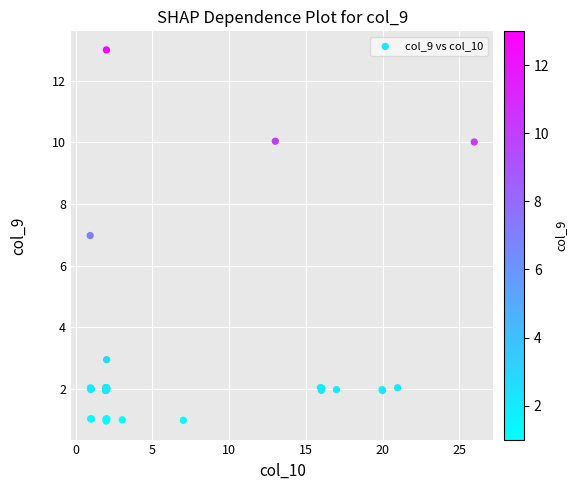

What Y value in the scatter plot is closest to 6?

7.0